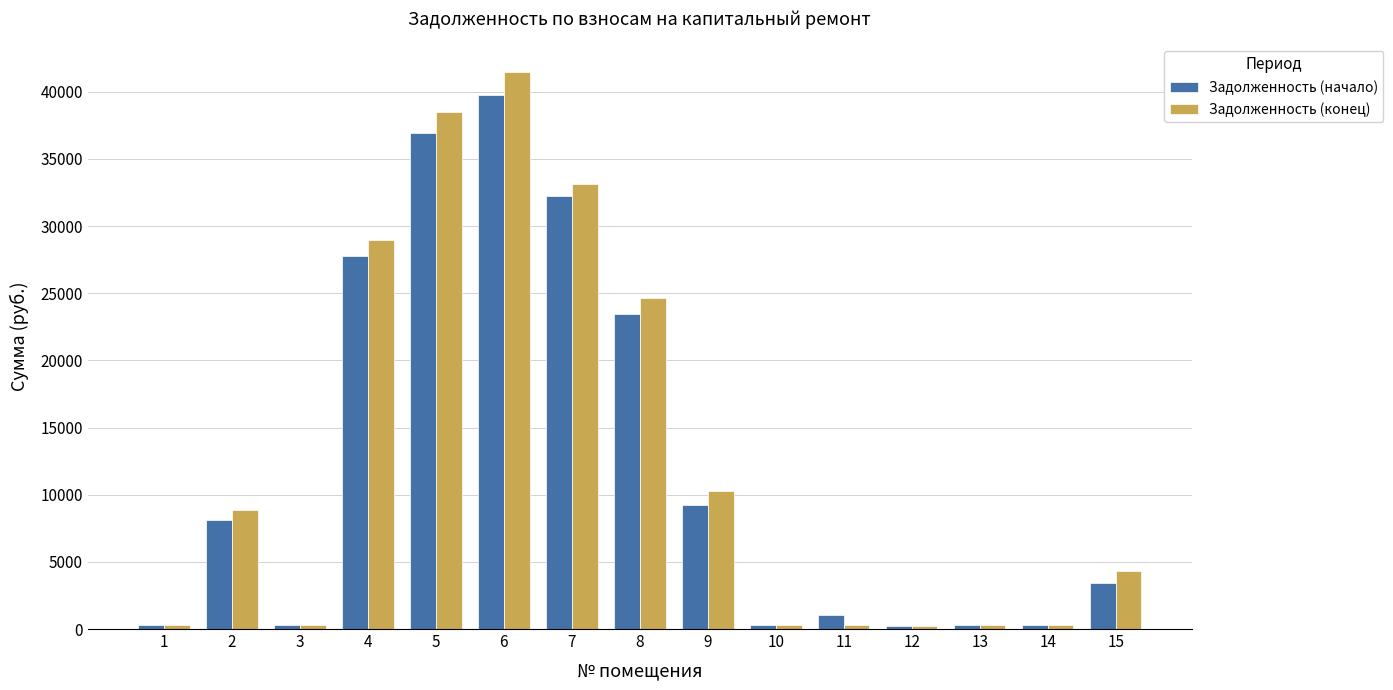

What is the sum of the Задолженность (конец) values at 9 and 2?

19158.2